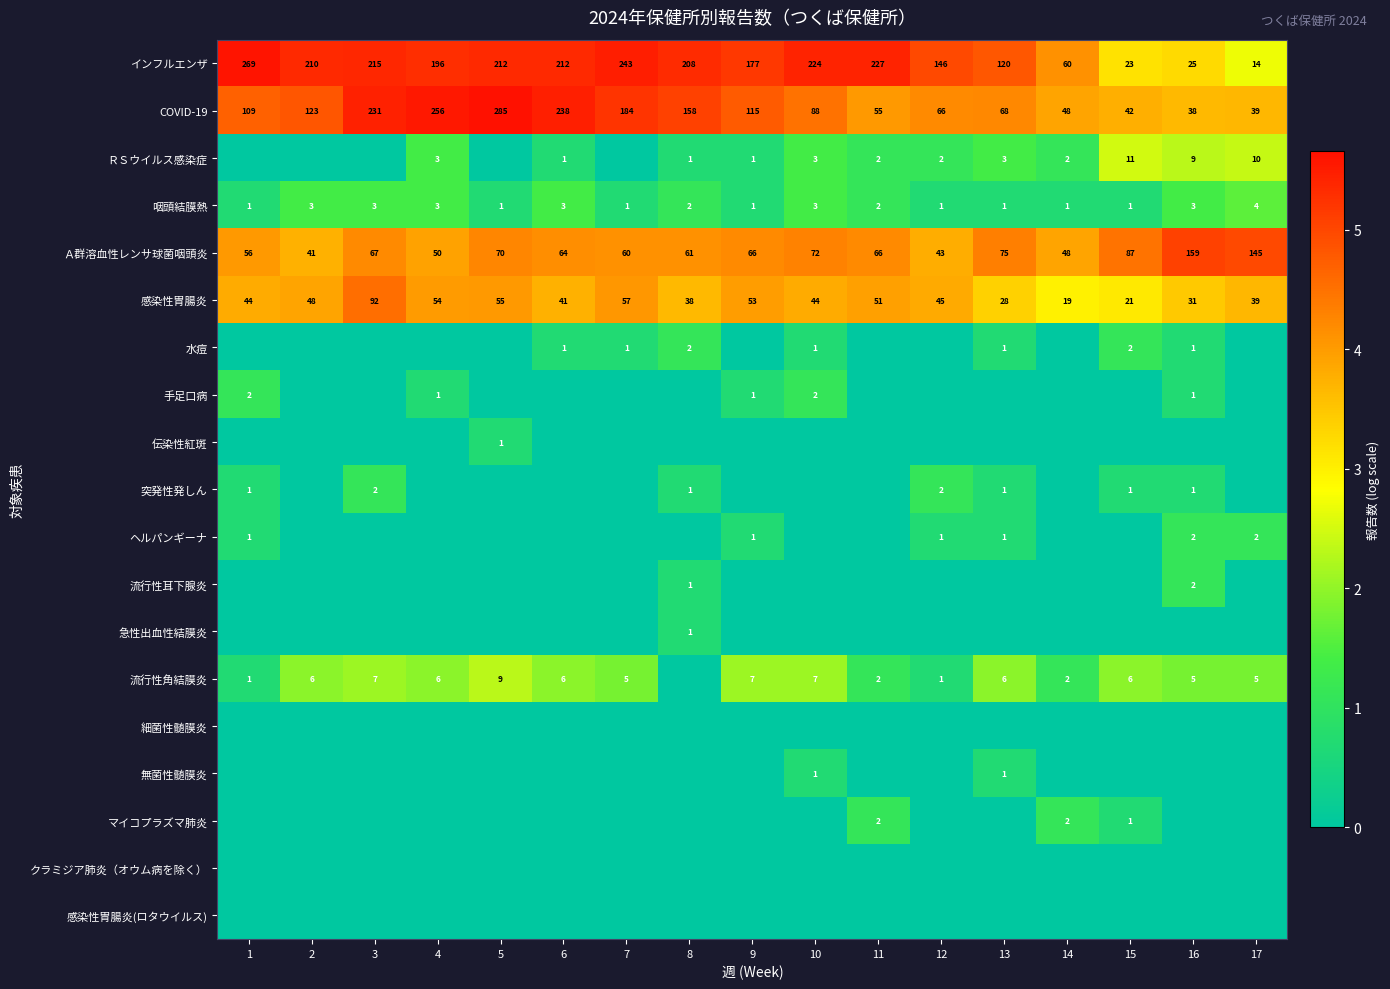

What is the difference between the second highest and minimum values in the Ａ群溶血性レンサ球菌咽頭炎 series?

104